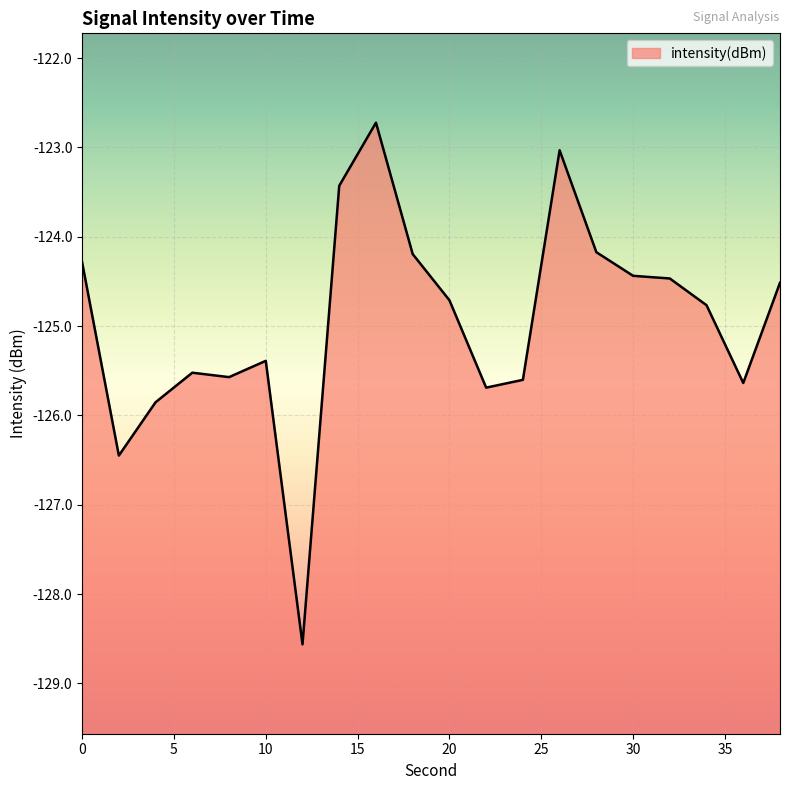

How many points are lower than both their immediate neighbors (excluding endpoints)?

5